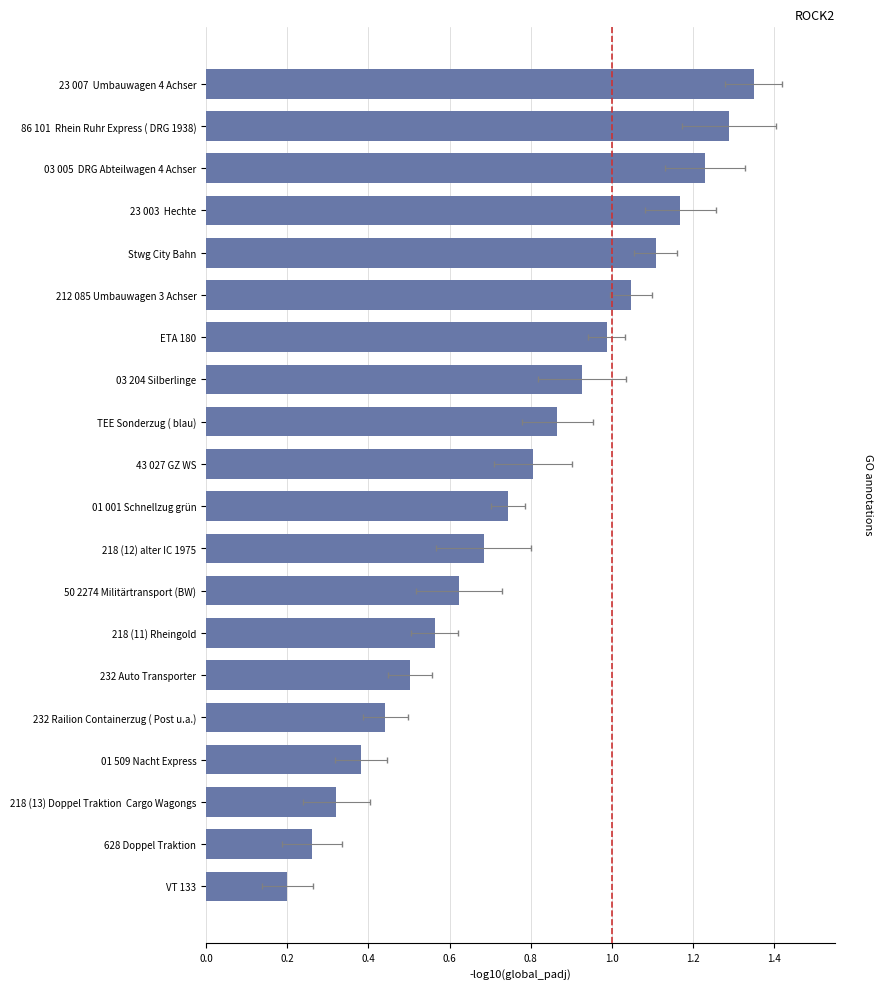

What is the change in value from 218 (12) alter IC 1975 to 218 (11) Rheingold?

-0.1